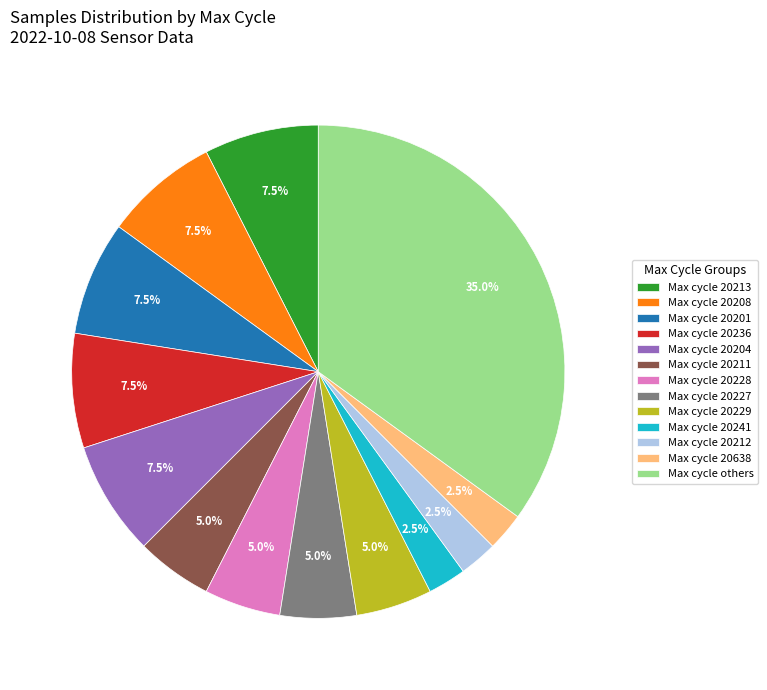

Which has a higher value, Max cycle 20228 or Max cycle 20212?

Max cycle 20228